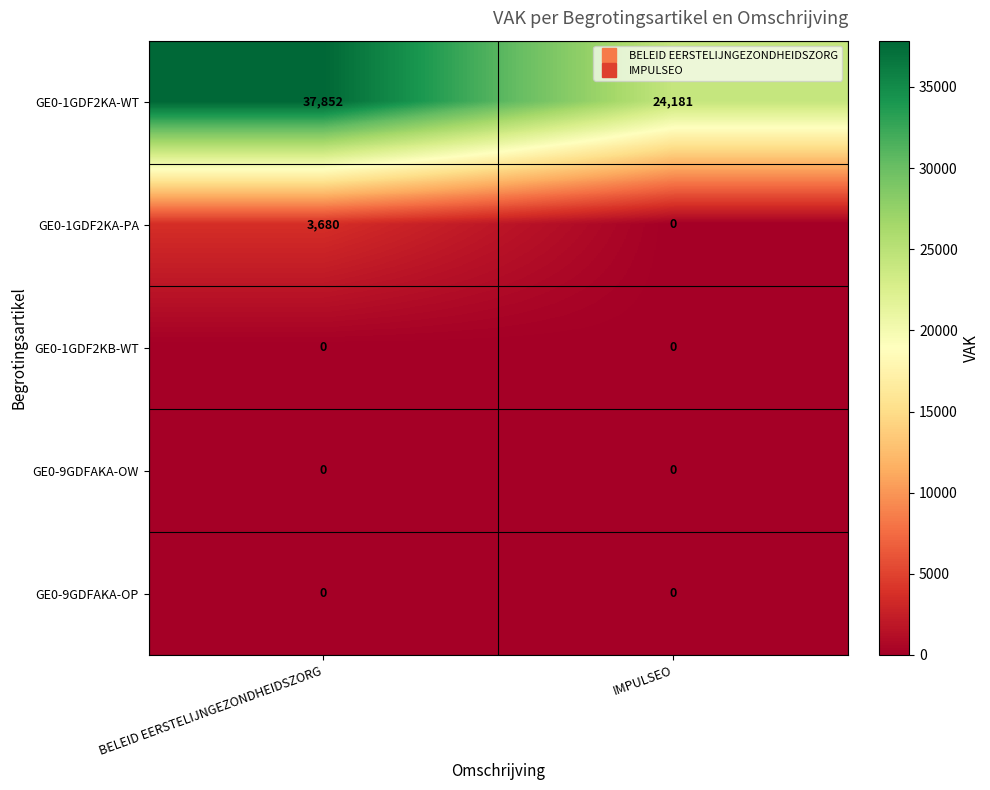

Reading right to left, list all the values displayed in this chart.

GE0-1GDF2KA-WT: IMPULSEO=24181	BELEID EERSTELIJNGEZONDHEIDSZORG=37852
GE0-1GDF2KA-PA: IMPULSEO=0	BELEID EERSTELIJNGEZONDHEIDSZORG=3680
GE0-1GDF2KB-WT: IMPULSEO=0	BELEID EERSTELIJNGEZONDHEIDSZORG=0
GE0-9GDFAKA-OW: IMPULSEO=0	BELEID EERSTELIJNGEZONDHEIDSZORG=0
GE0-9GDFAKA-OP: IMPULSEO=0	BELEID EERSTELIJNGEZONDHEIDSZORG=0